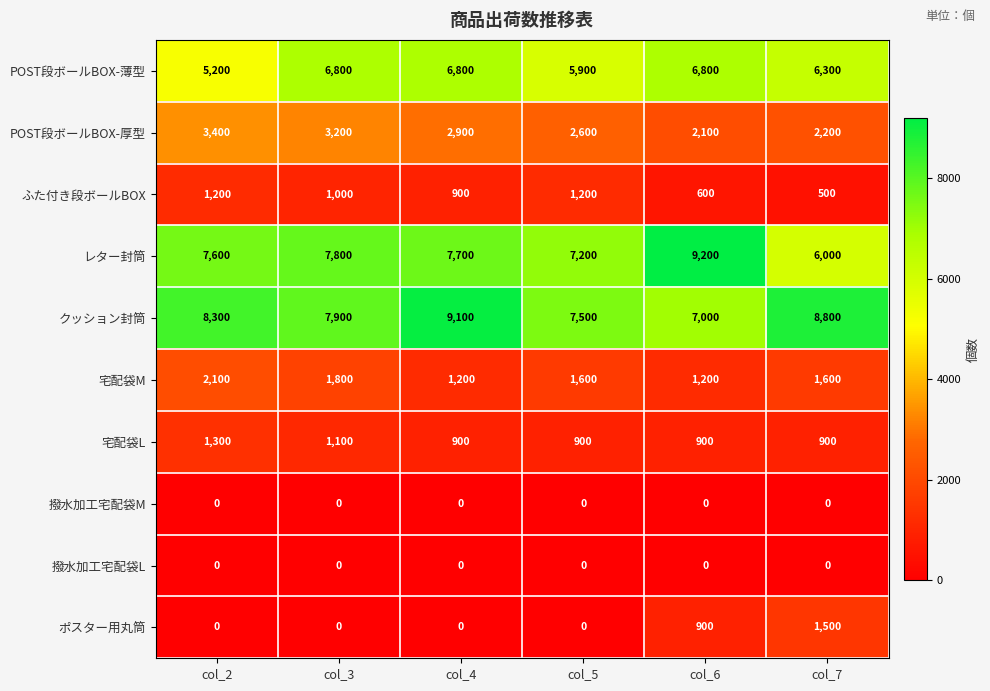

What is the difference between the ポスター用丸筒 values at col_4 and col_7?

1500